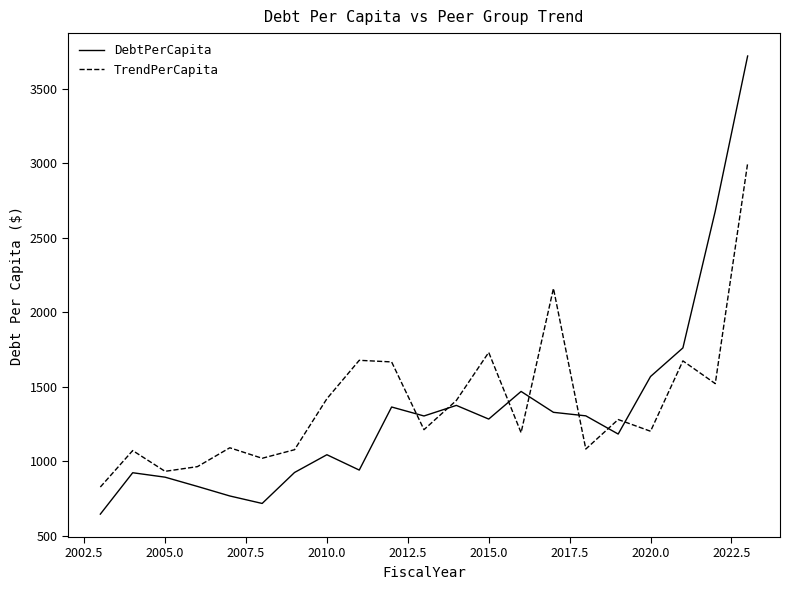

List the series in order of their peak value, highest first.

DebtPerCapita, TrendPerCapita